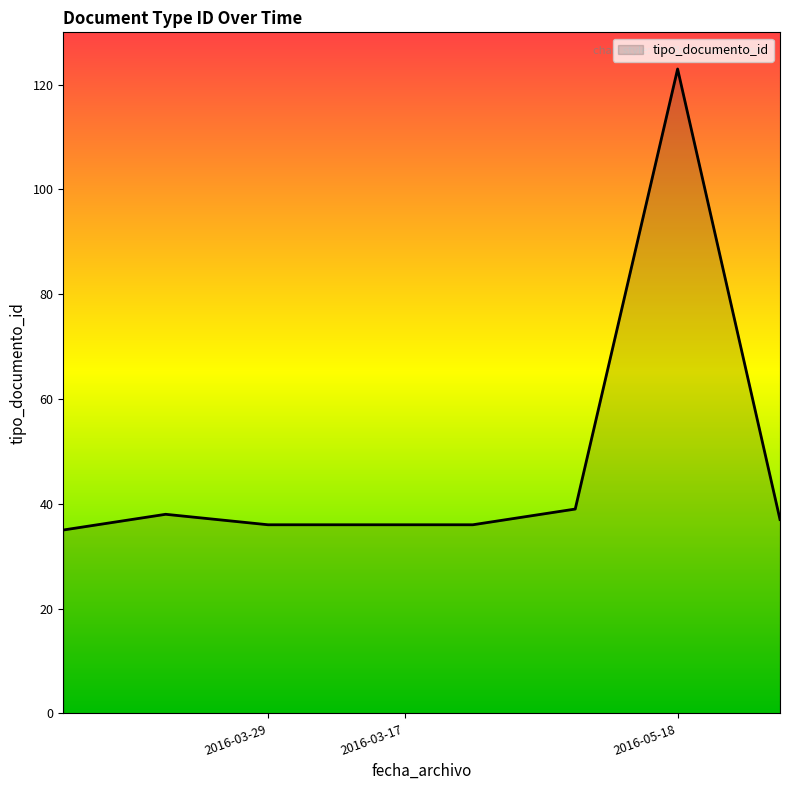

What is the sum of all values?

380